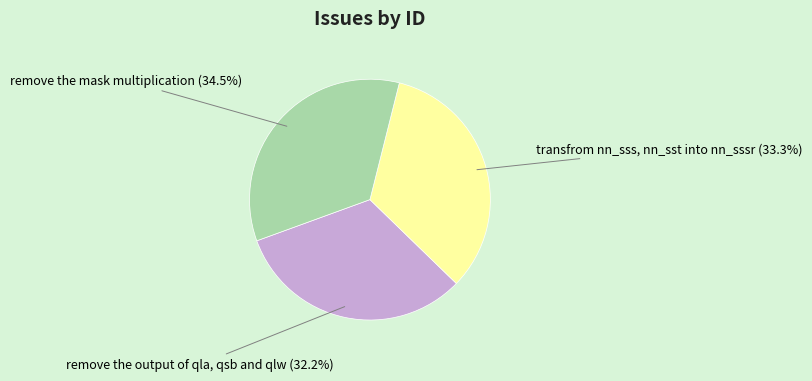

Between transfrom nn_sss, nn_sst into nn_sssr and remove the mask multiplication, which is larger?

remove the mask multiplication